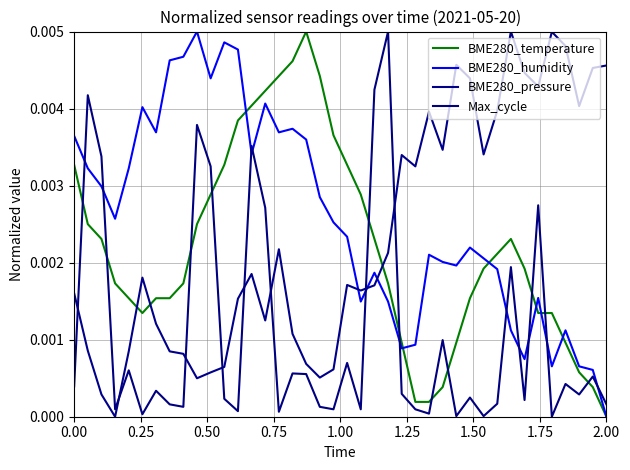

Does the chart have visible grid lines?

Yes